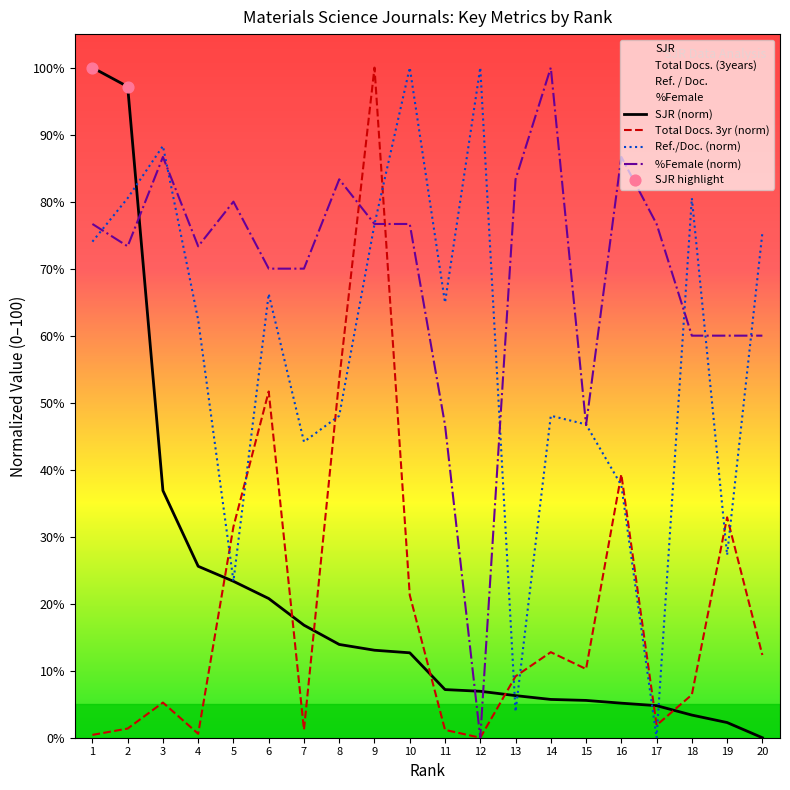

At which category is the sum across all series the highest?

9